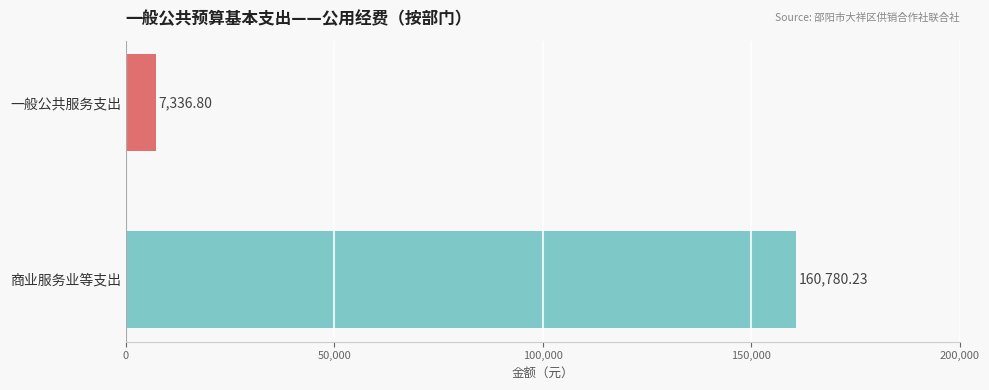

How many categories are shown in the chart?

2